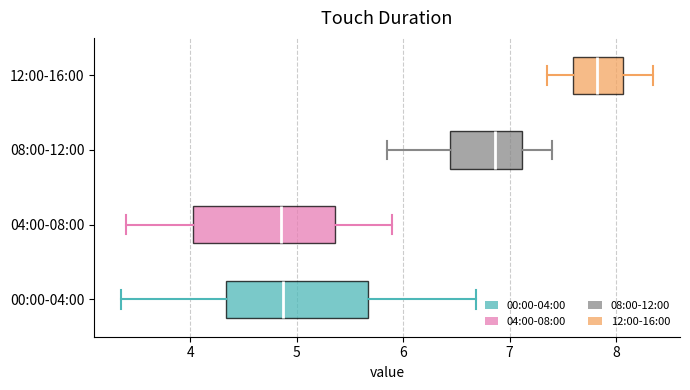

Reading bottom to top, transcribe this box plot: for each box, give where its median line is, the range the box spans, and where its two whiskers end, as read against the x-axis. The values are not printed on the chart, so give them approximately, as read against the axis.

00:00-04:00: median 4.9, box 4.3 to 5.7, whiskers 3.4 to 6.7
04:00-08:00: median 4.9, box 4.0 to 5.4, whiskers 3.4 to 5.9
08:00-12:00: median 6.9, box 6.4 to 7.1, whiskers 5.9 to 7.4
12:00-16:00: median 7.8, box 7.6 to 8.1, whiskers 7.4 to 8.4